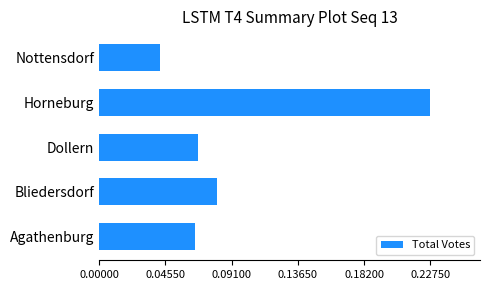

Are the bars horizontal?

Yes